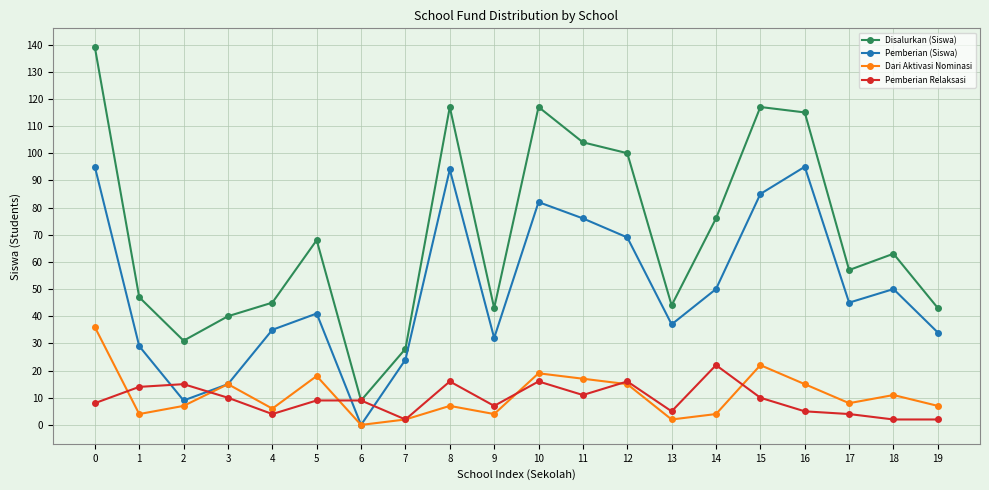

What is the value of the Disalurkan (Siswa) point at the 10th from the left?

43